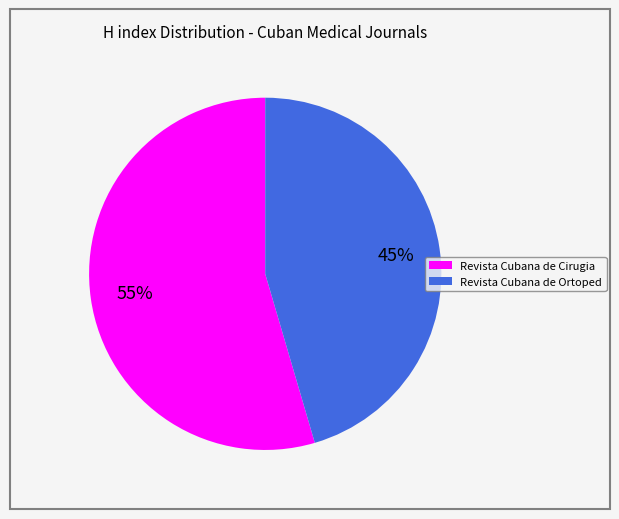

Is it true that Revista Cubana de Ortoped is 45% of the pie?

True